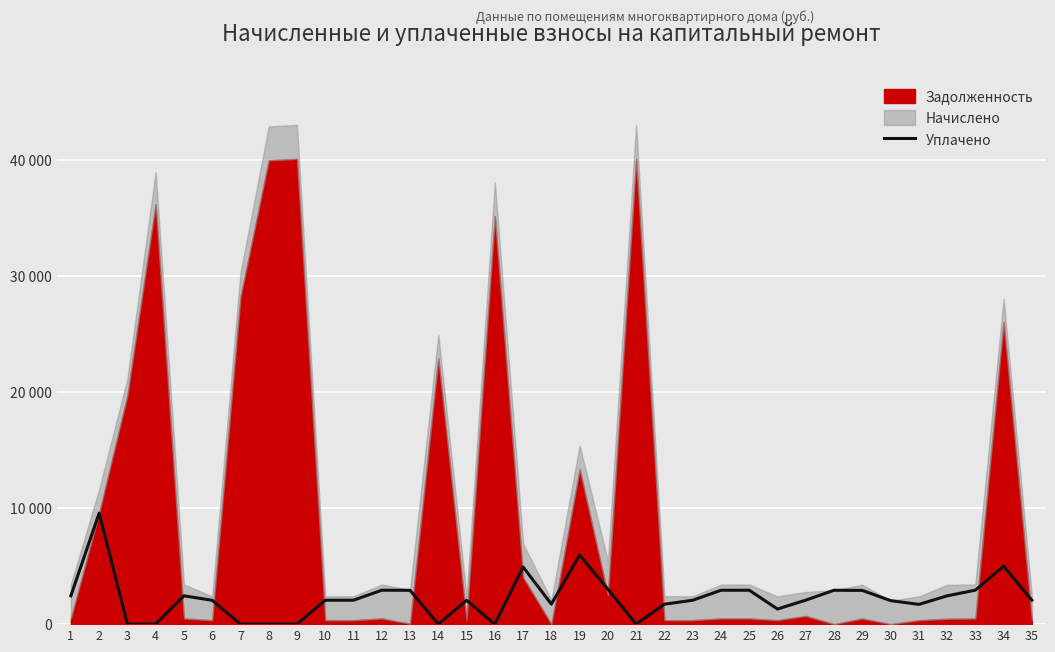

What is the value of the 27th point from the left?

2068.6